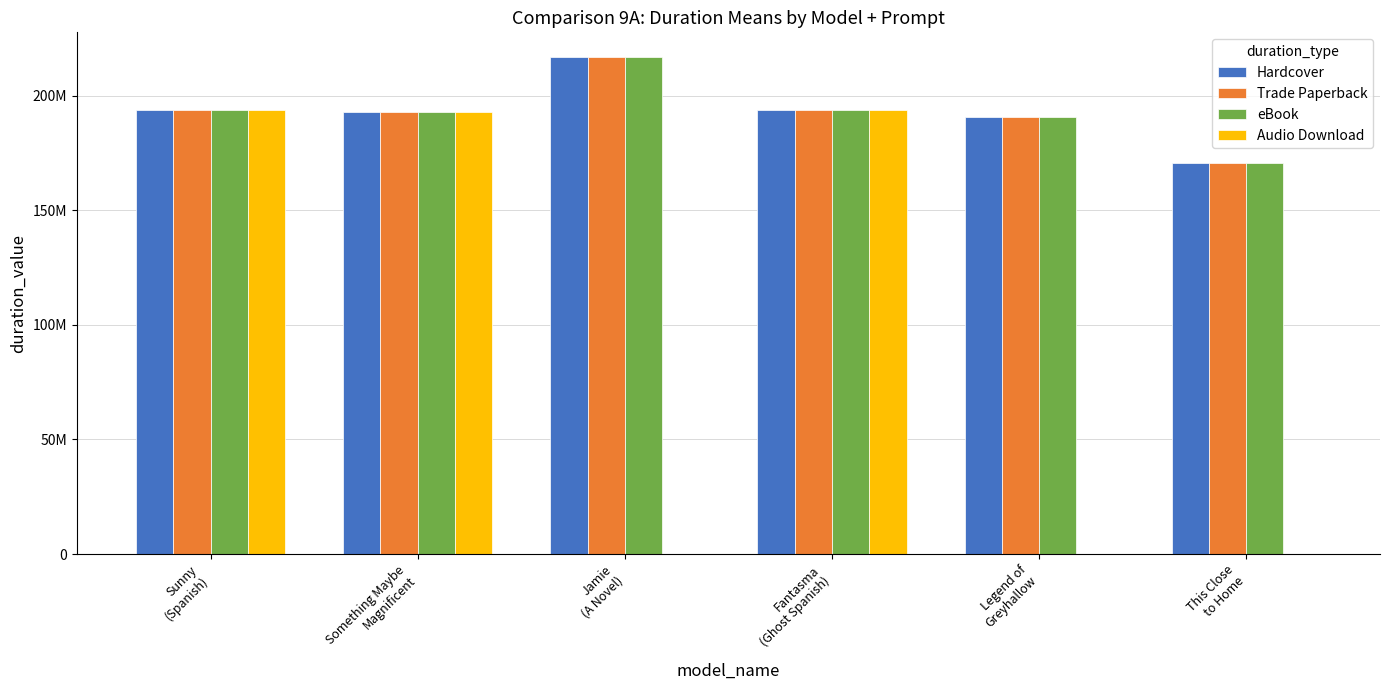

At which label does Audio Download first exceed 192935855?

Sunny
(Spanish)